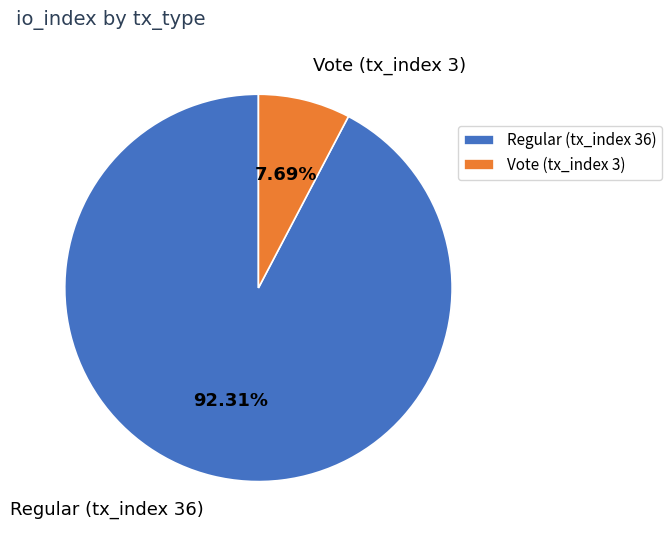

To the nearest percent, what is the combined percentage of Regular (tx_index 36) and Vote (tx_index 3)?

100%